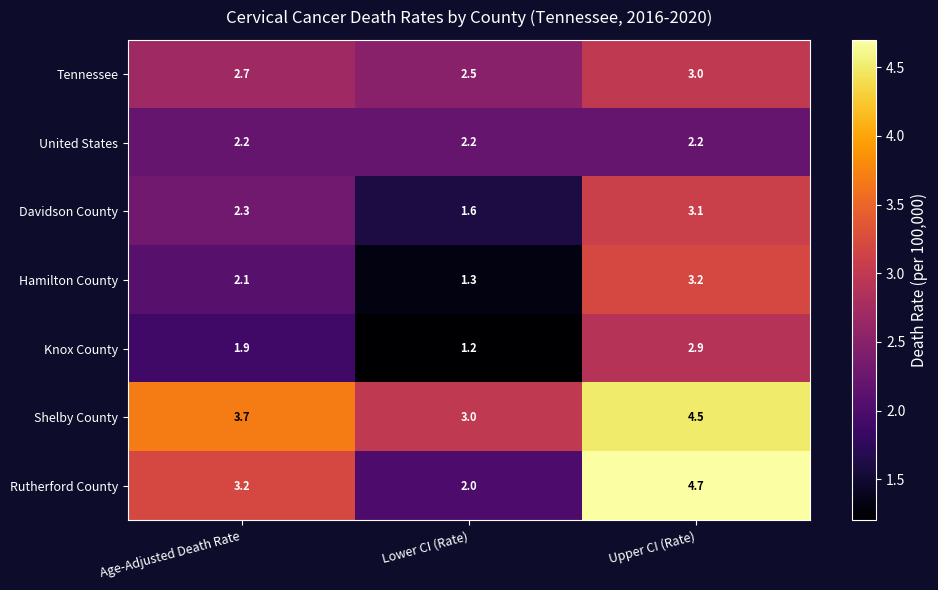

What is the total value across all series at Lower CI (Rate)?

13.8